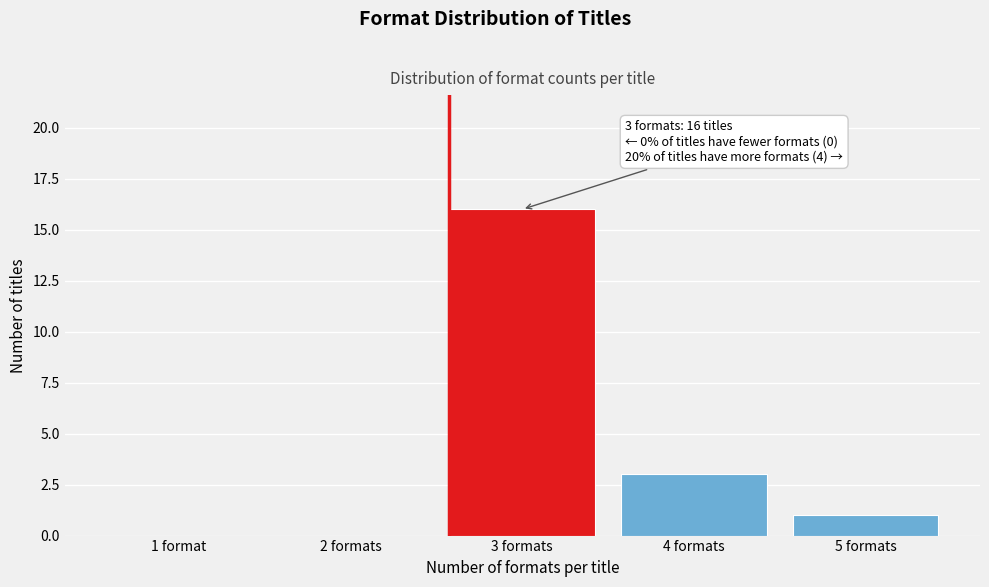

Reading left to right, extract all data points from this chart.

1 format=0	2 formats=0	3 formats=16	4 formats=3	5 formats=1